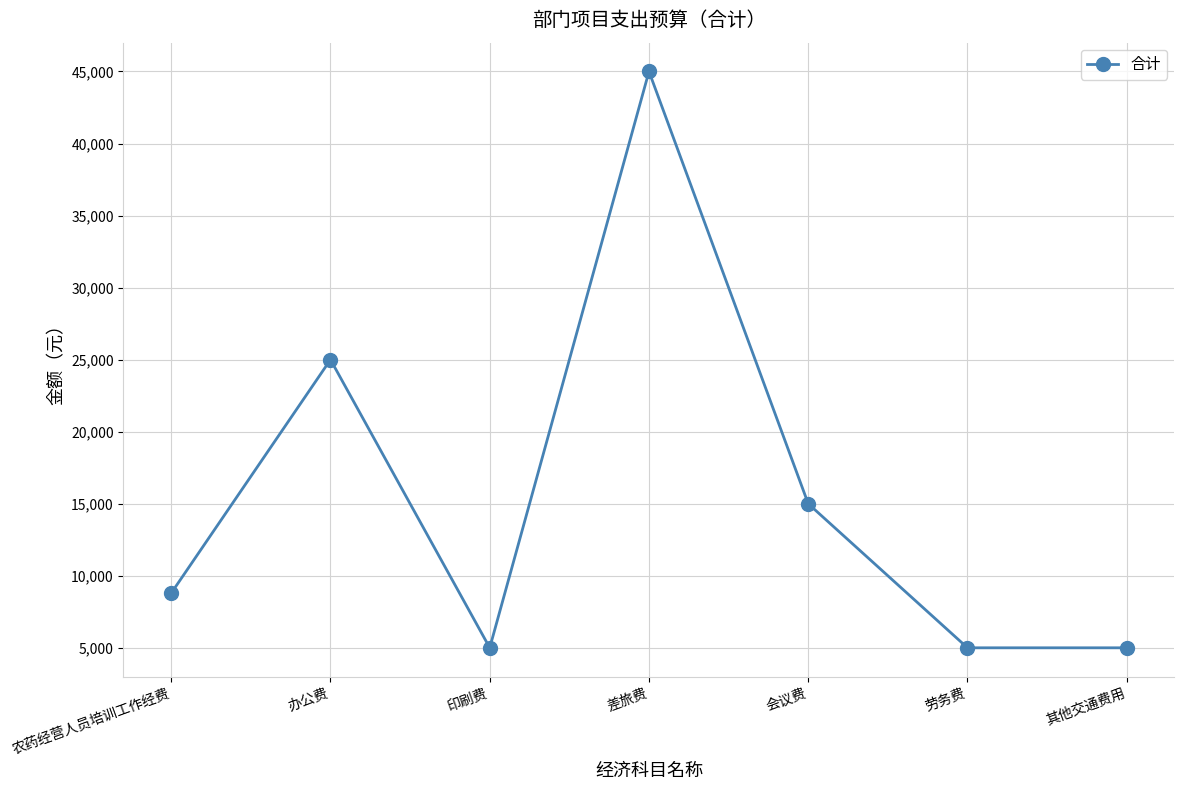

Reading left to right, extract all data points from this chart.

8795.7	25000.0	5000.0	45000.0	15000.0	5000.0	5000.0